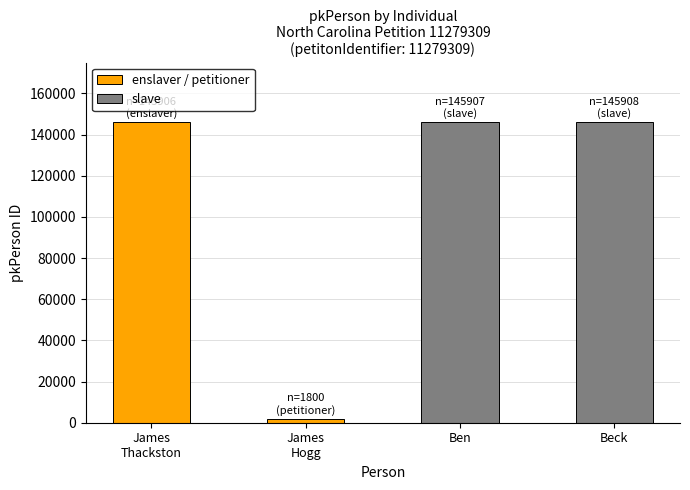

Is it true that slave equals 207384 at Ben?

False